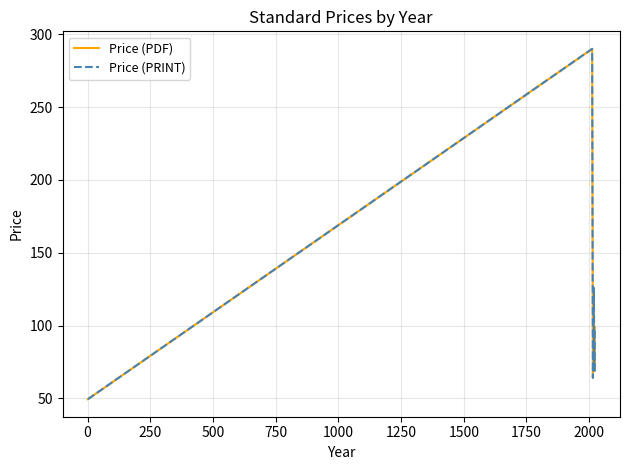

At 1250, list the series in order from largest to smallest.

Price (PDF), Price (PRINT)